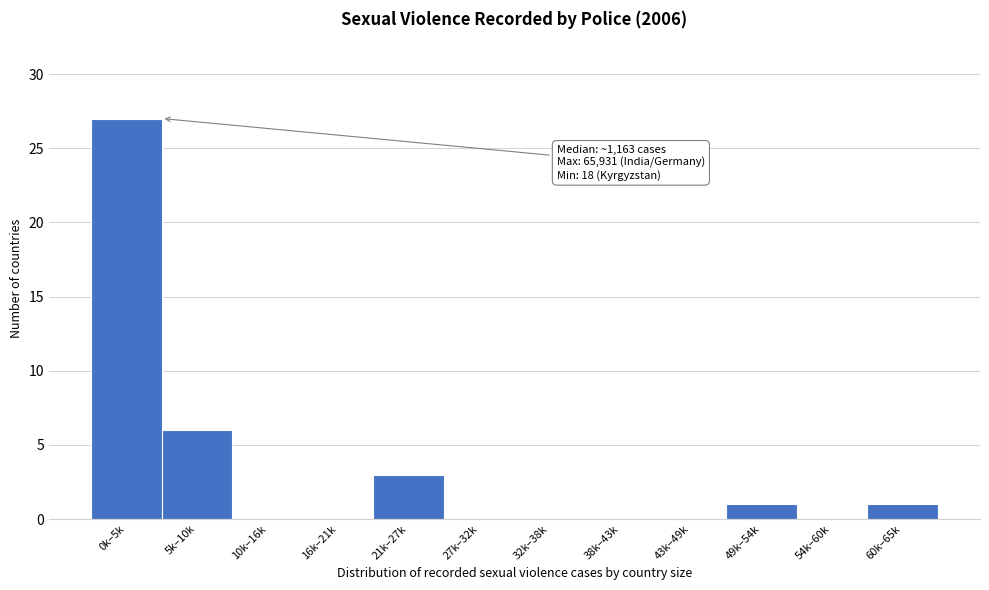

Reading right to left, extract all data points from this chart.

60k–65k=1	54k–60k=0	49k–54k=1	43k–49k=0	38k–43k=0	32k–38k=0	27k–32k=0	21k–27k=3	16k–21k=0	10k–16k=0	5k–10k=6	0k–5k=27